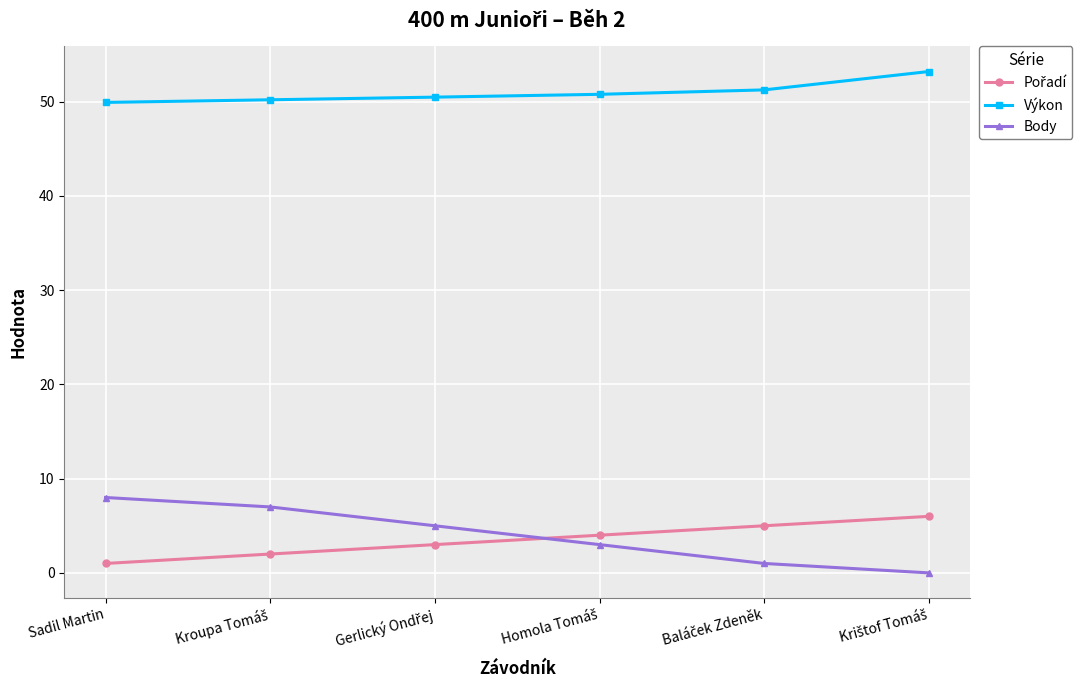

The value of Výkon at Sadil Martin is 49.9. True or false?

True